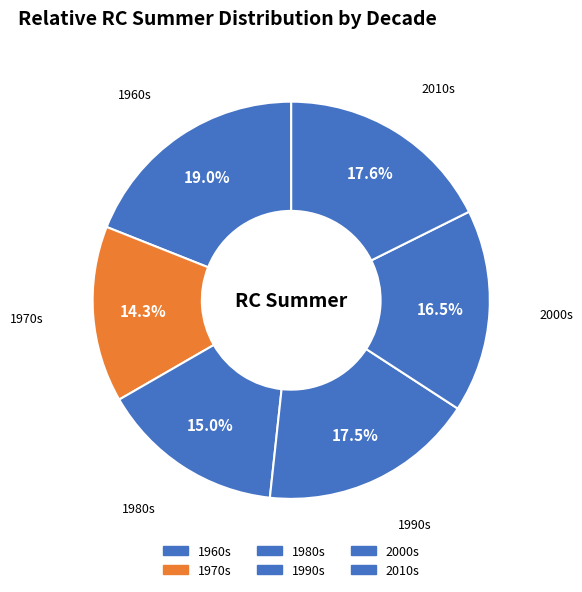

To the nearest percent, what is the difference between the 1980s and 1990s slice percentages?

3%